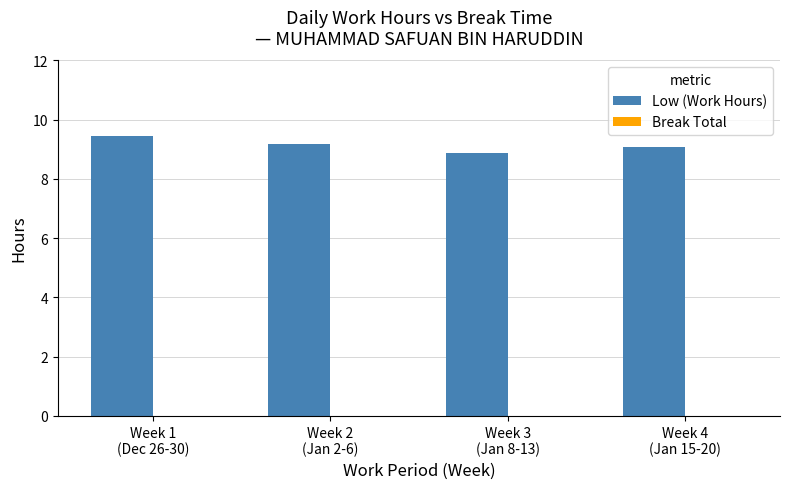

What is the greatest value displayed?

9.5